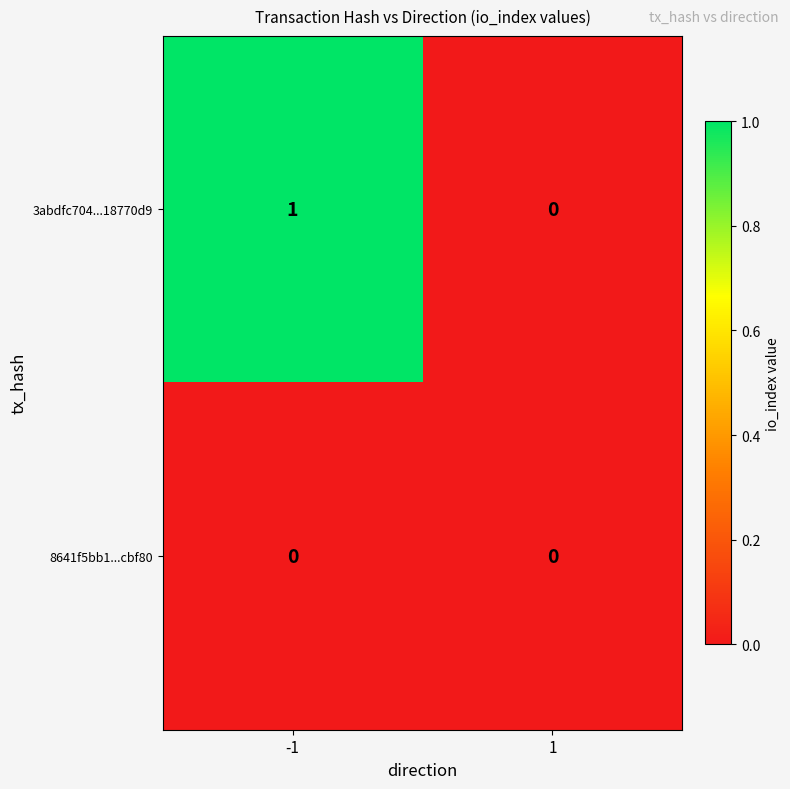

Rank the series by their average value, from highest to lowest.

3abdfc704...18770d9, 8641f5bb1...cbf80